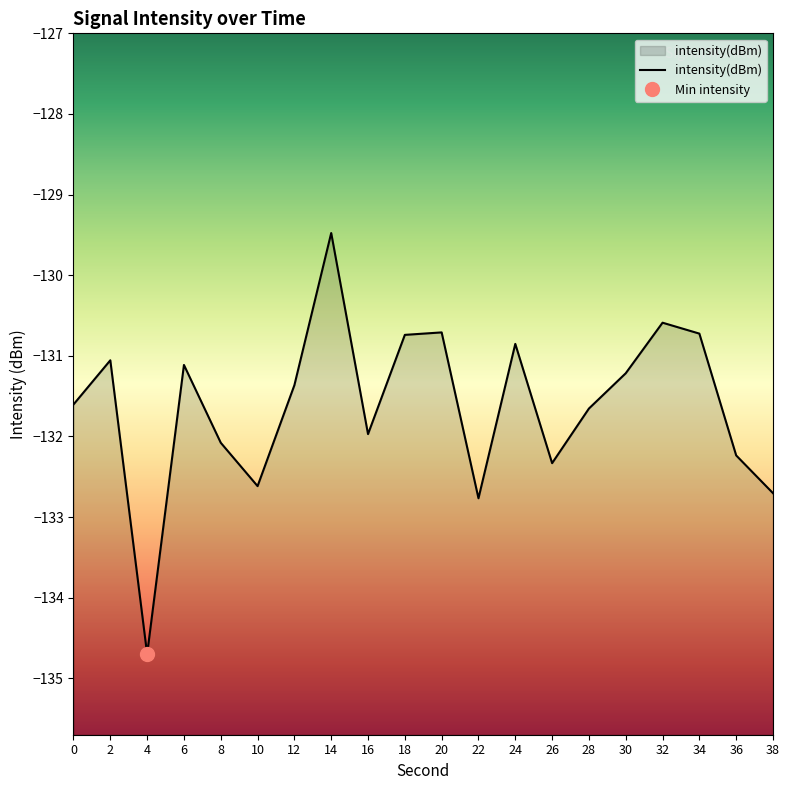

What is the change in value from 0 to 10?

-1.0